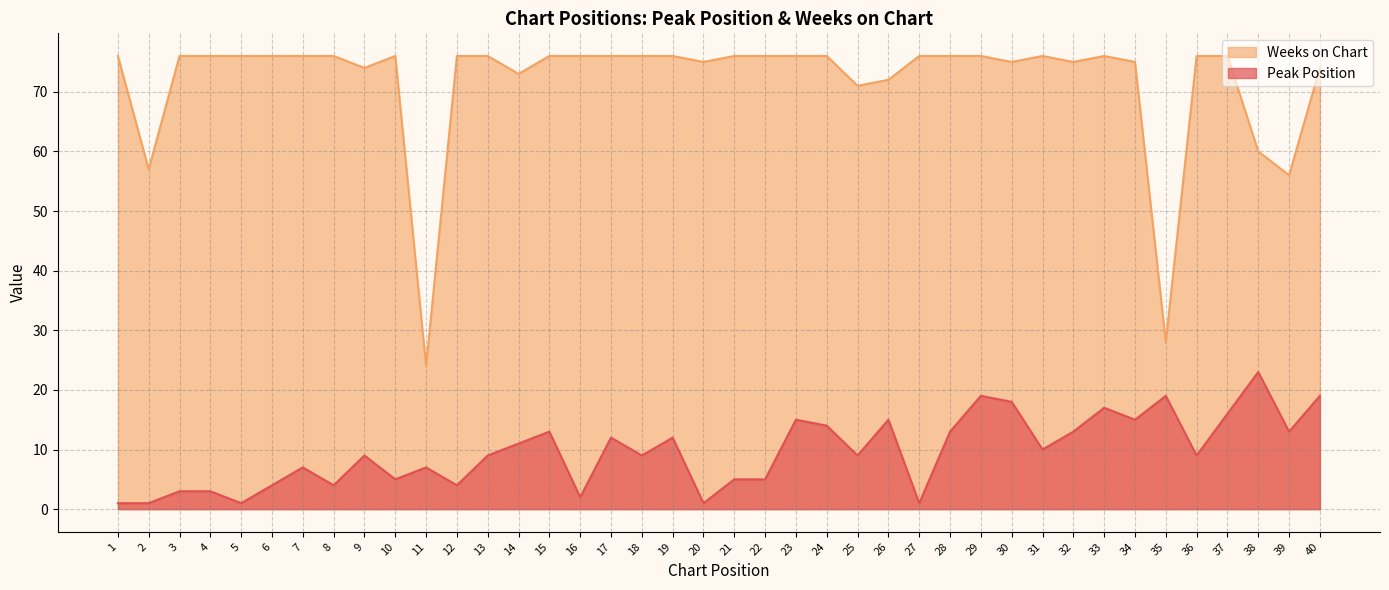

Reading left to right, list all the values displayed in this chart.

Peak Position: 1	1	3	3	1	4	7	4	9	5	7	4	9	11	13	2	12	9	12	1	5	5	15	14	9	15	1	13	19	18	10	13	17	15	19	9	16	23	13	19
Weeks on Chart: 76	57	76	76	76	76	76	76	74	76	24	76	76	73	76	76	76	76	76	75	76	76	76	76	71	72	76	76	76	75	76	75	76	75	28	76	76	60	56	74